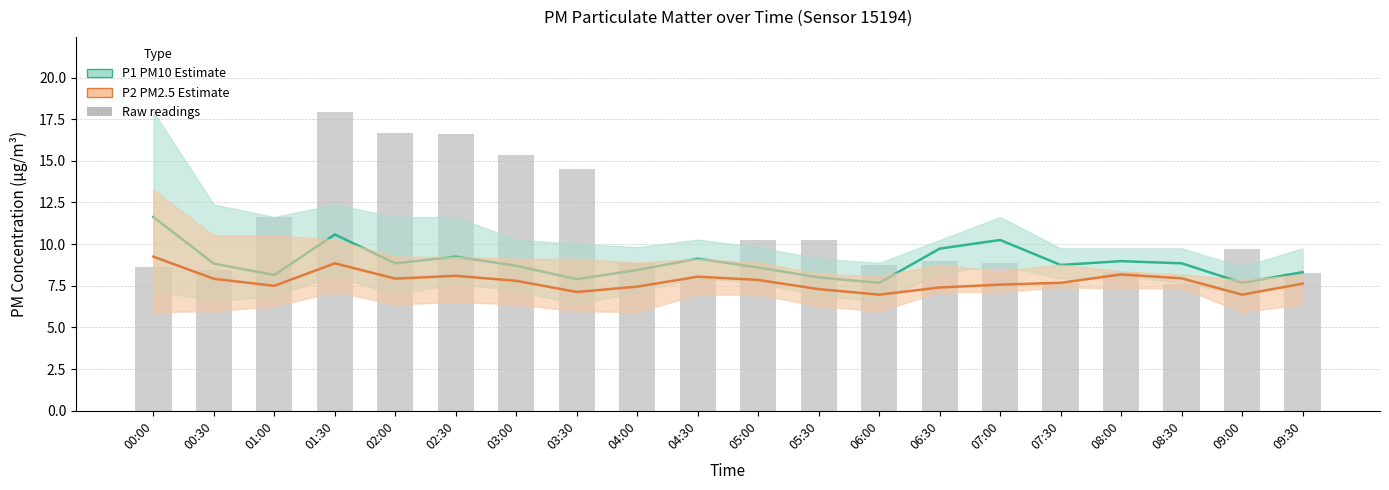

What is the smallest value displayed?

7.0